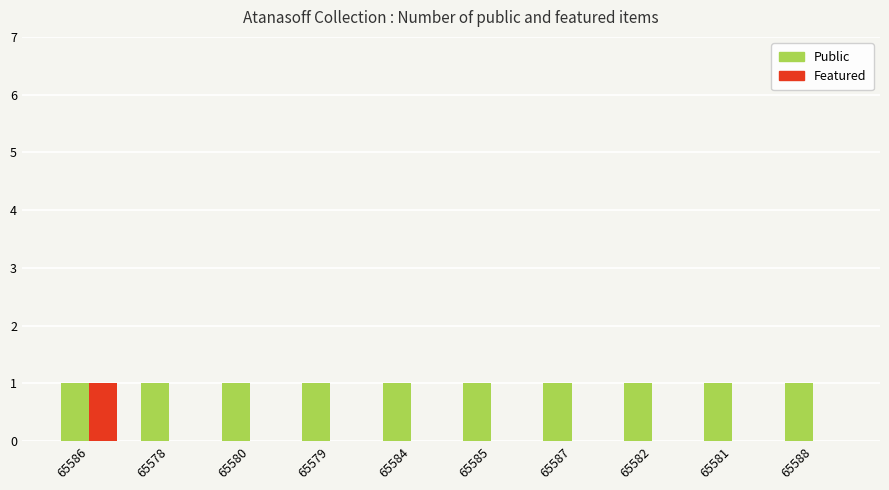

At which category is the sum across all series the highest?

65586